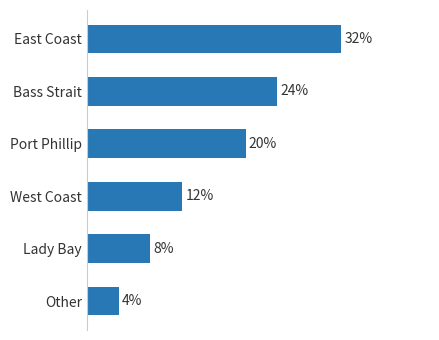

Are the bars horizontal?

Yes